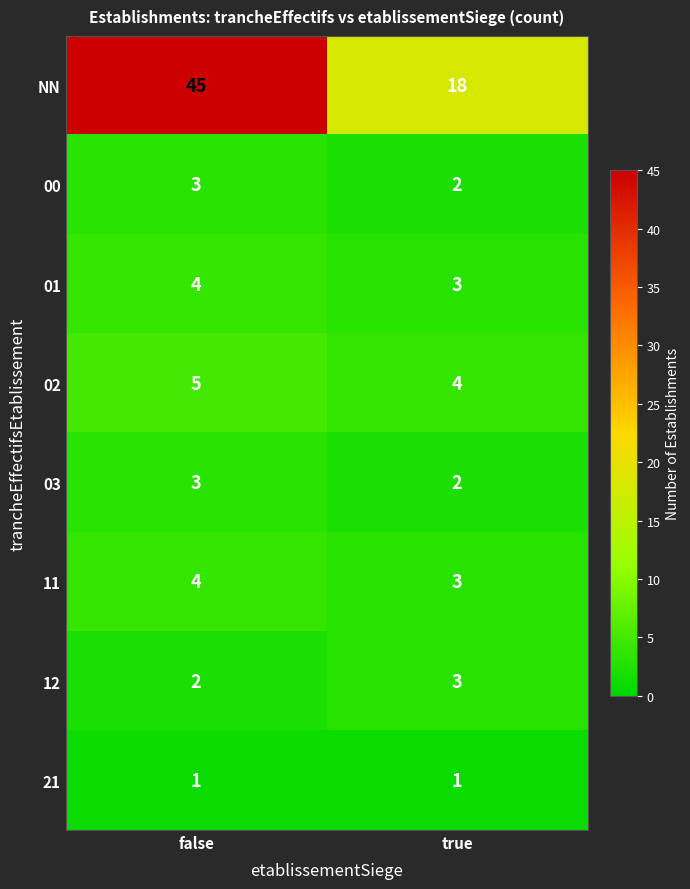

At which category is the sum across all series the highest?

false